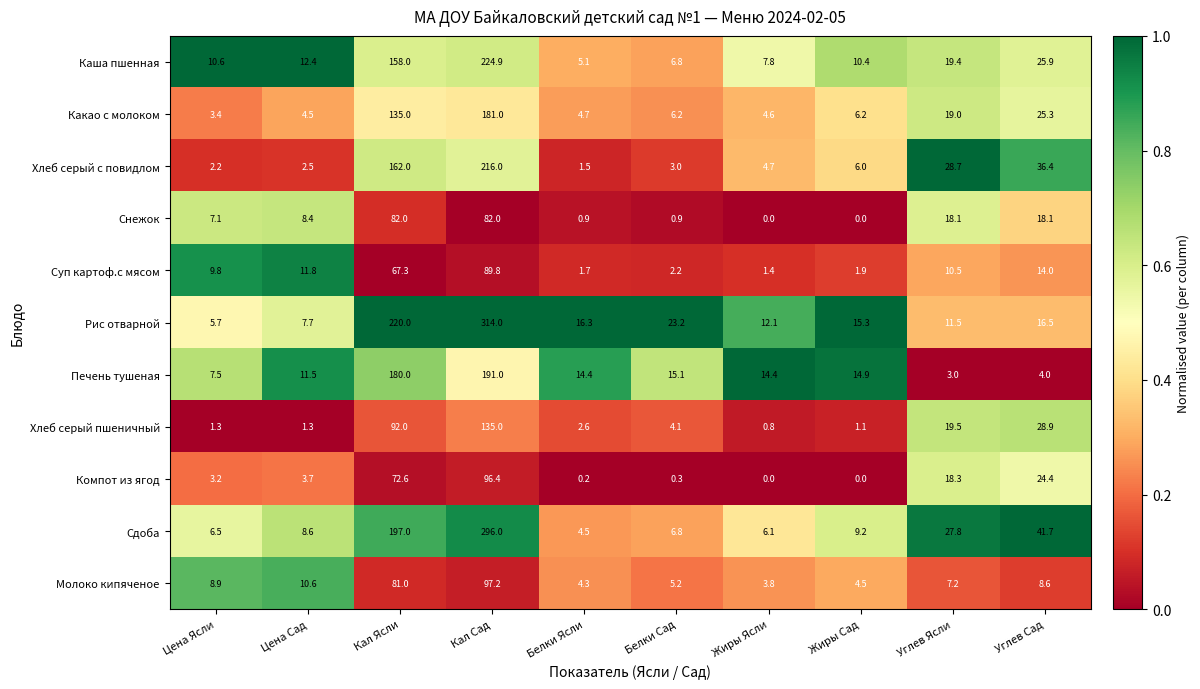

At which label is Рис отварной closest to 159?

Кал Ясли